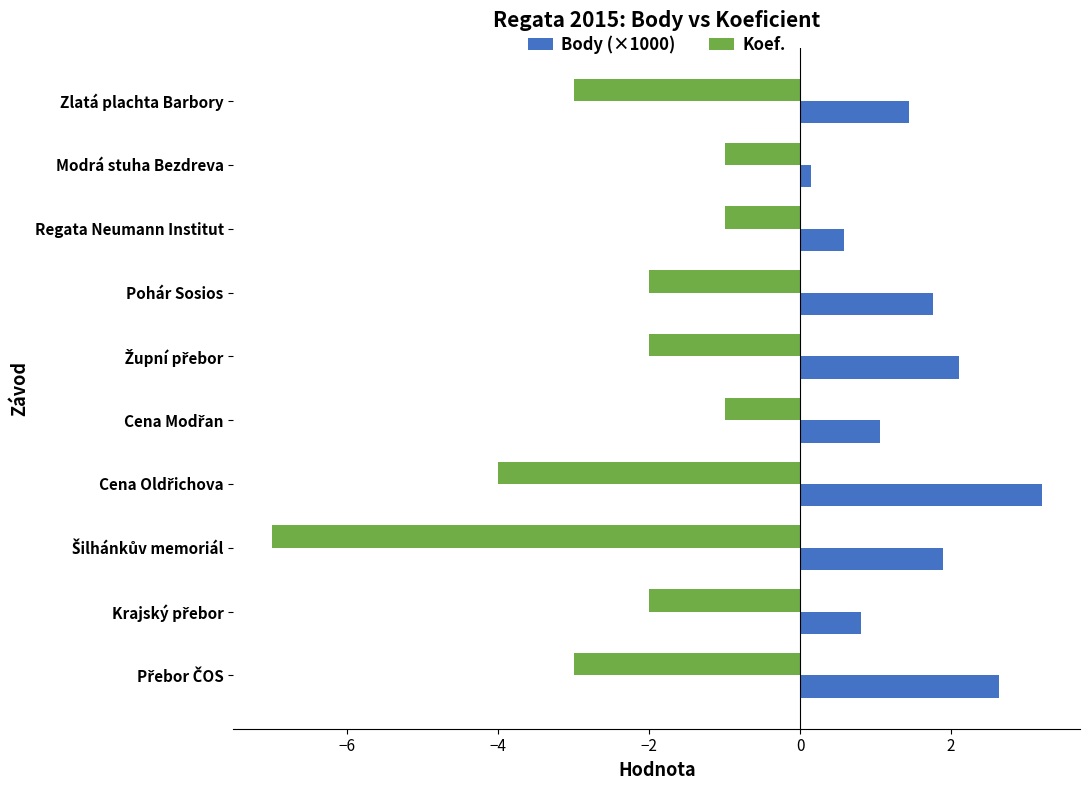

What are all the series names shown in the legend?

Body (×1000), Koef.